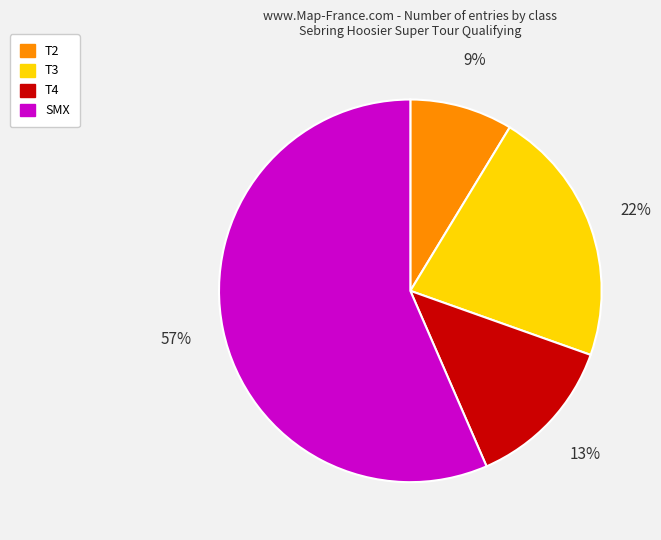

True or false: T2 accounts for 14% of the total.

False